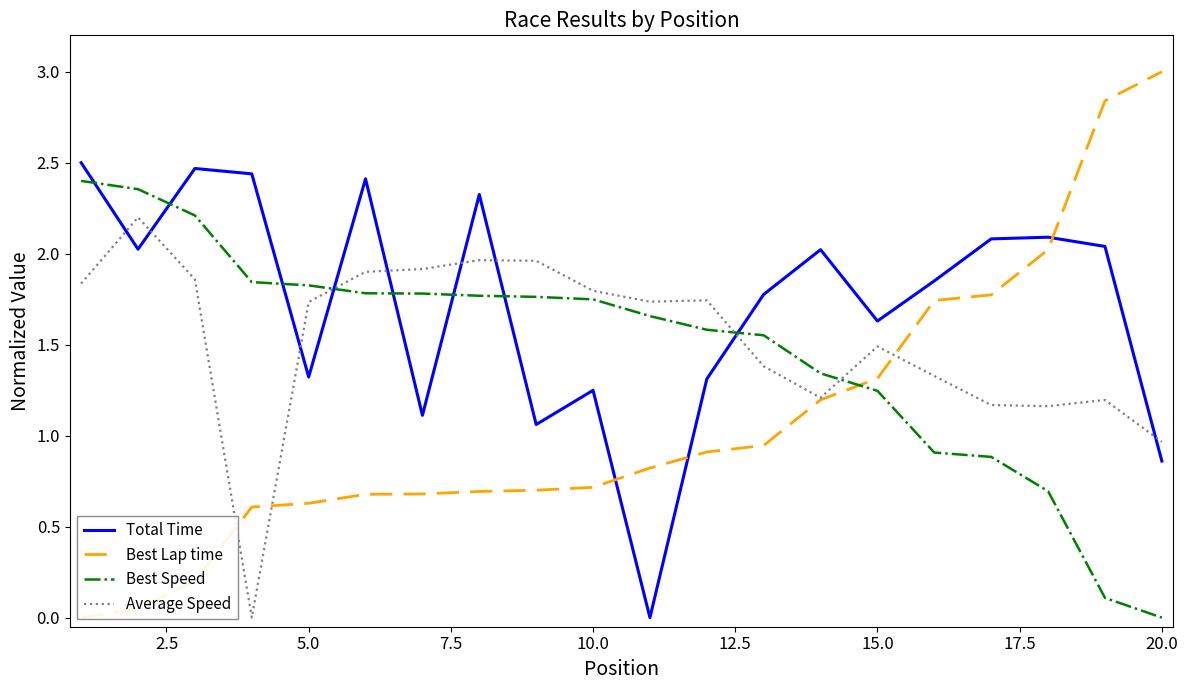

How many values in the Average Speed series are below 1?

2